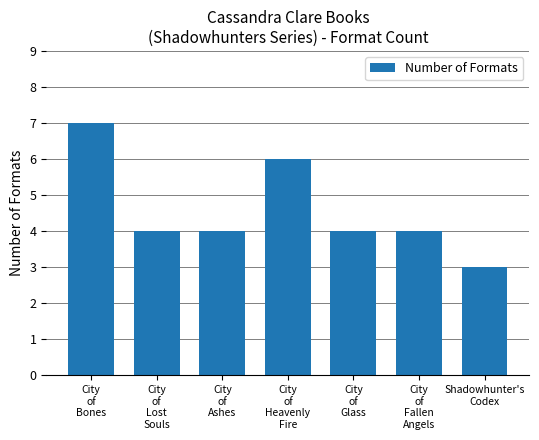

Reading right to left, extract all data points from this chart.

3	4	4	6	4	4	7